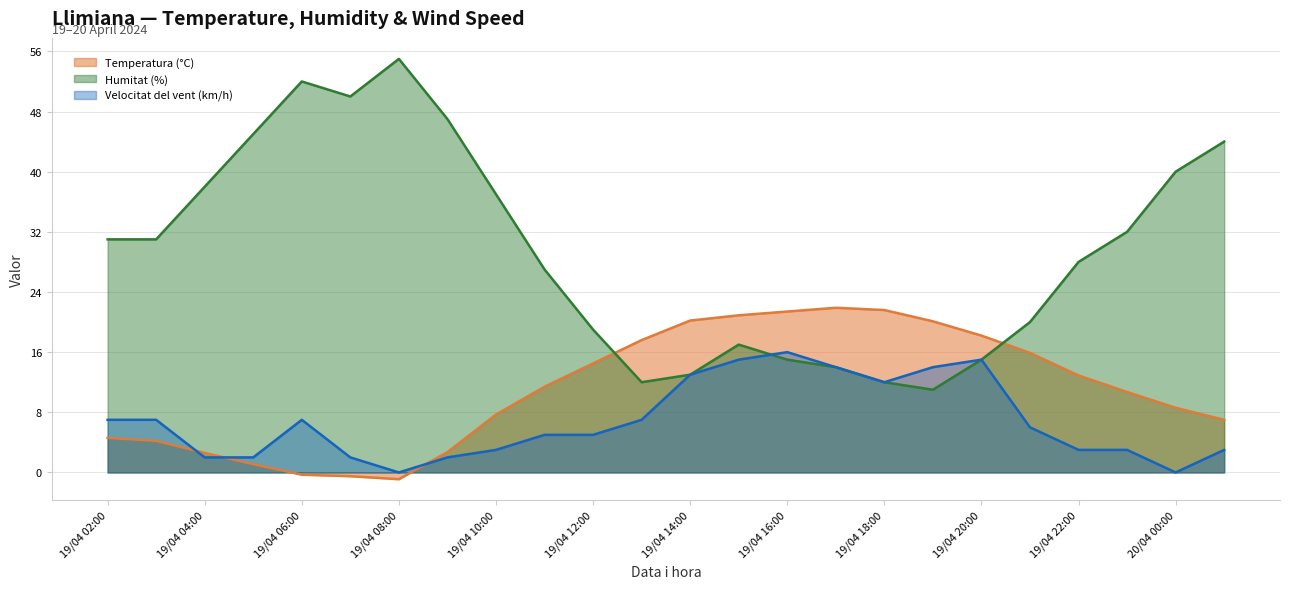

At which category does Temperatura (°C) reach its first local valley?

19/04 08:00